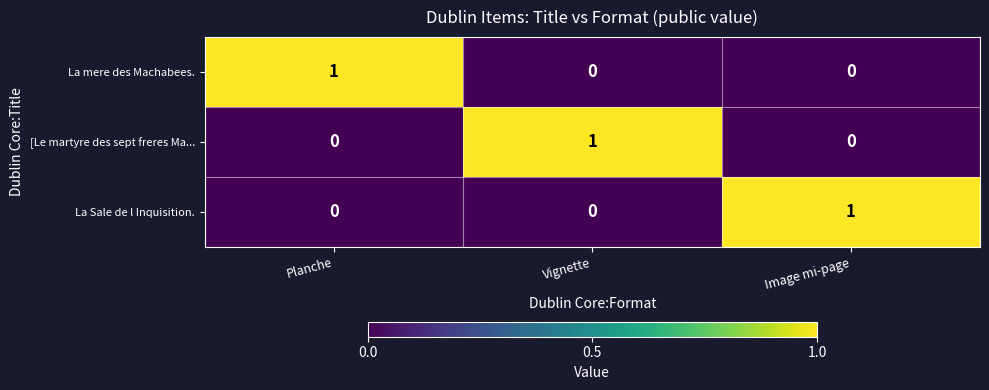

How many data points does each series have?

3